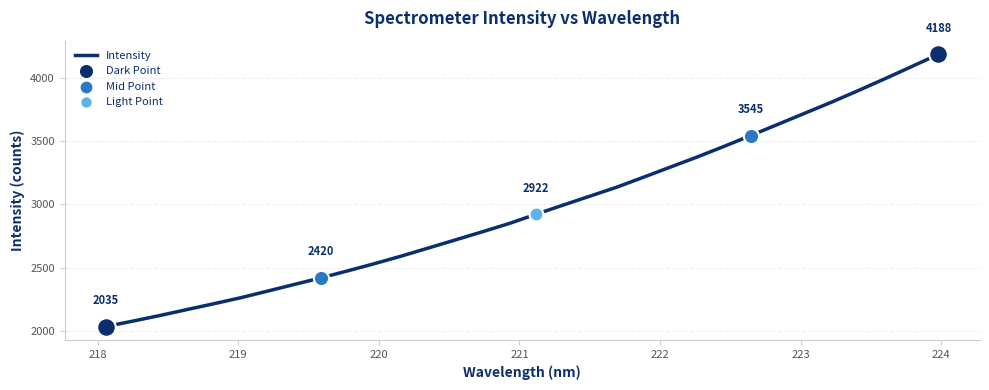

What is the difference between the maximum and minimum values?

2153.0